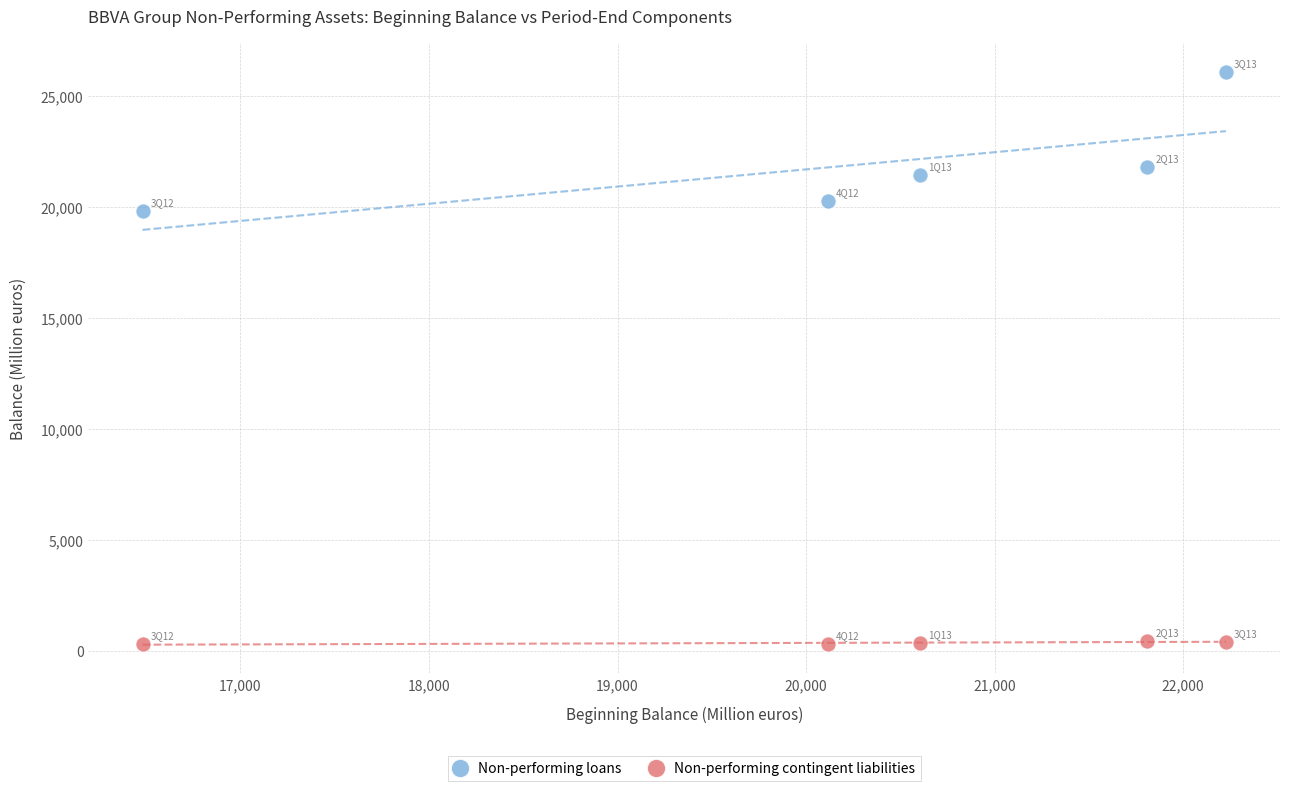

Across all data points, what is the range of Y values (max minus min)?

25828.5